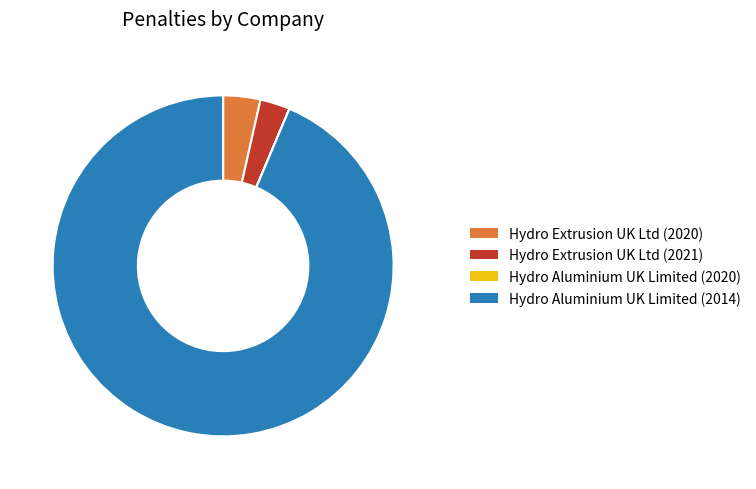

The Hydro Extrusion UK Ltd (2021) slice represents 3% of the pie. True or false?

True